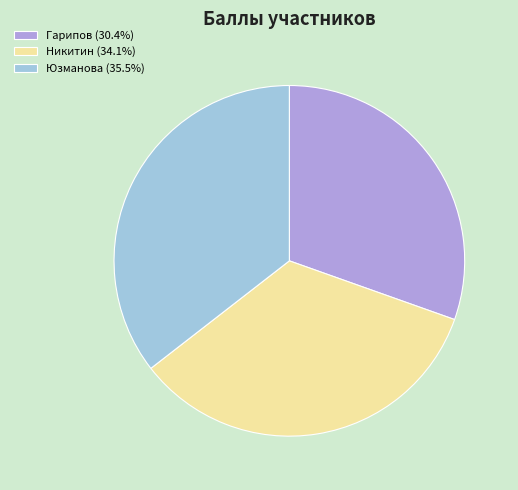

Between Гарипов and Юзманова, which is larger?

Юзманова